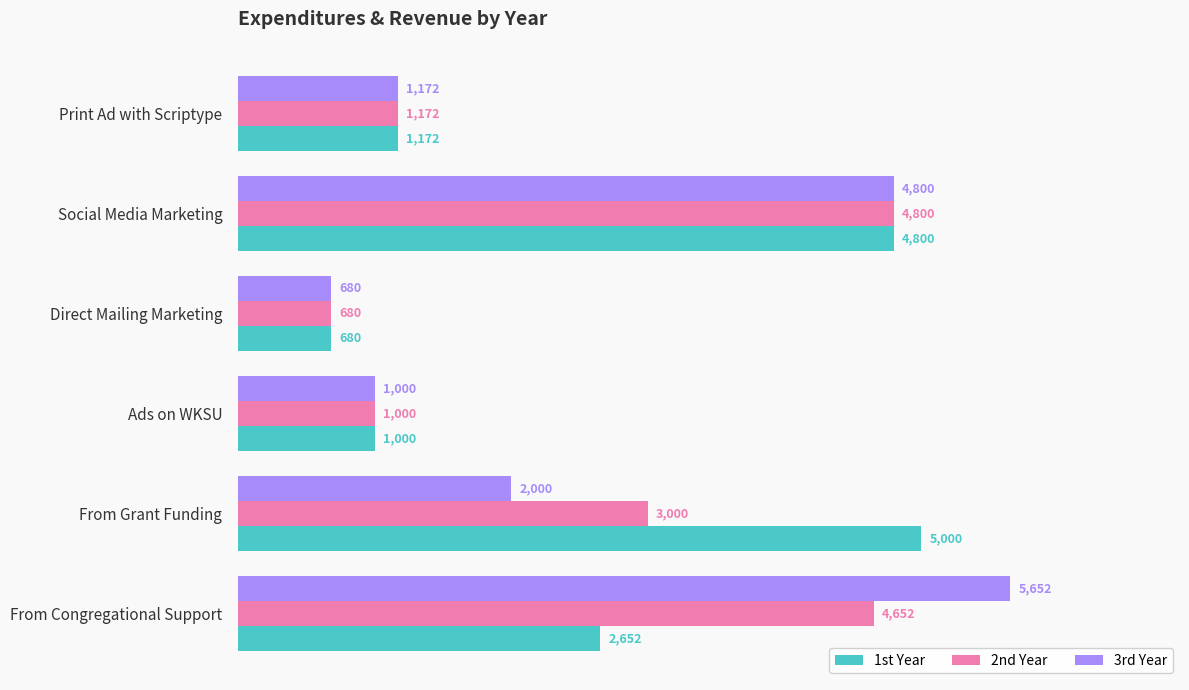

What is the sum of all 2nd Year values?

15304